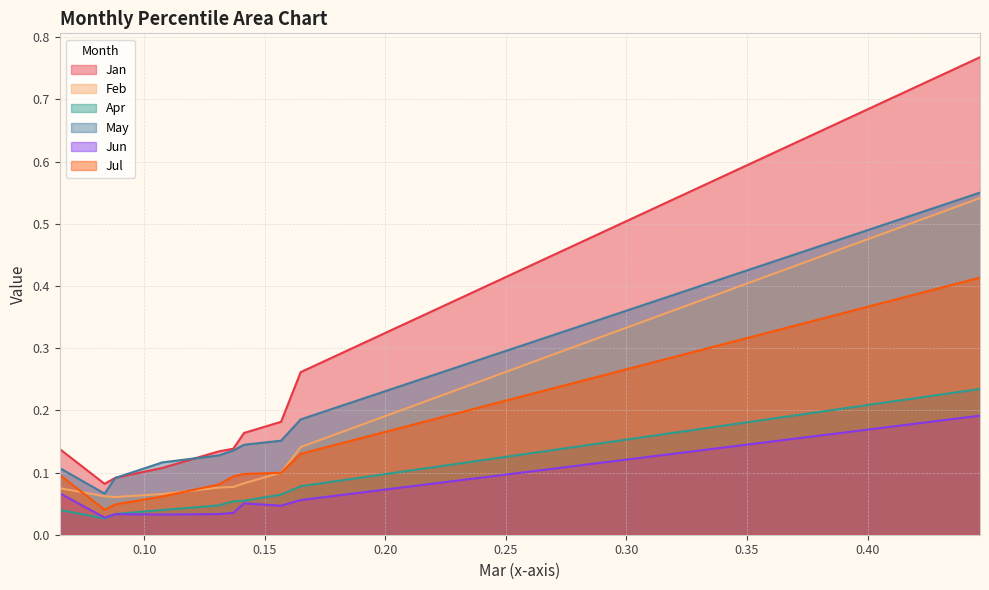

At how many categories does at least one series exceed 0?

10